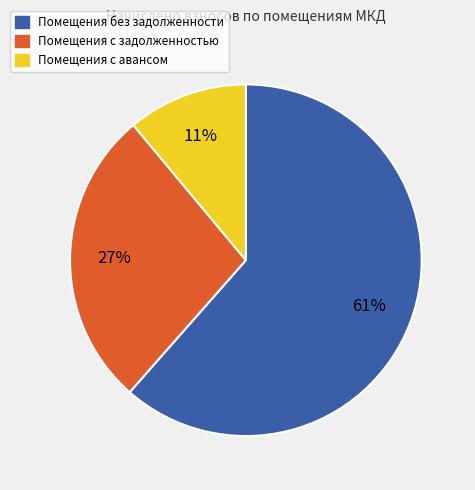

Is there a majority slice in this chart?

Yes